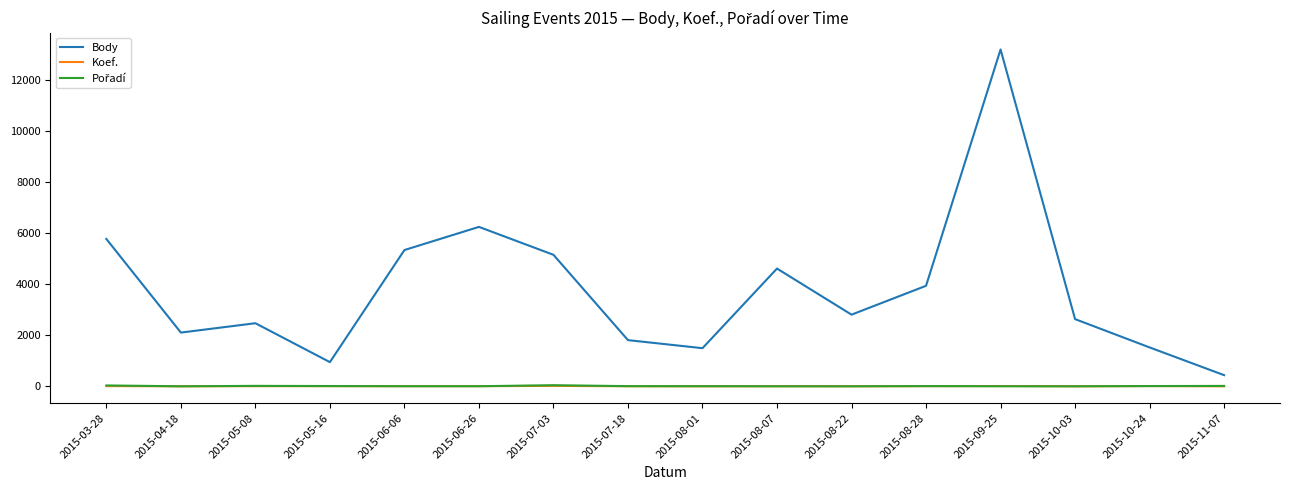

Which series changed the most between 2015-05-08 and 2015-09-25?

Body